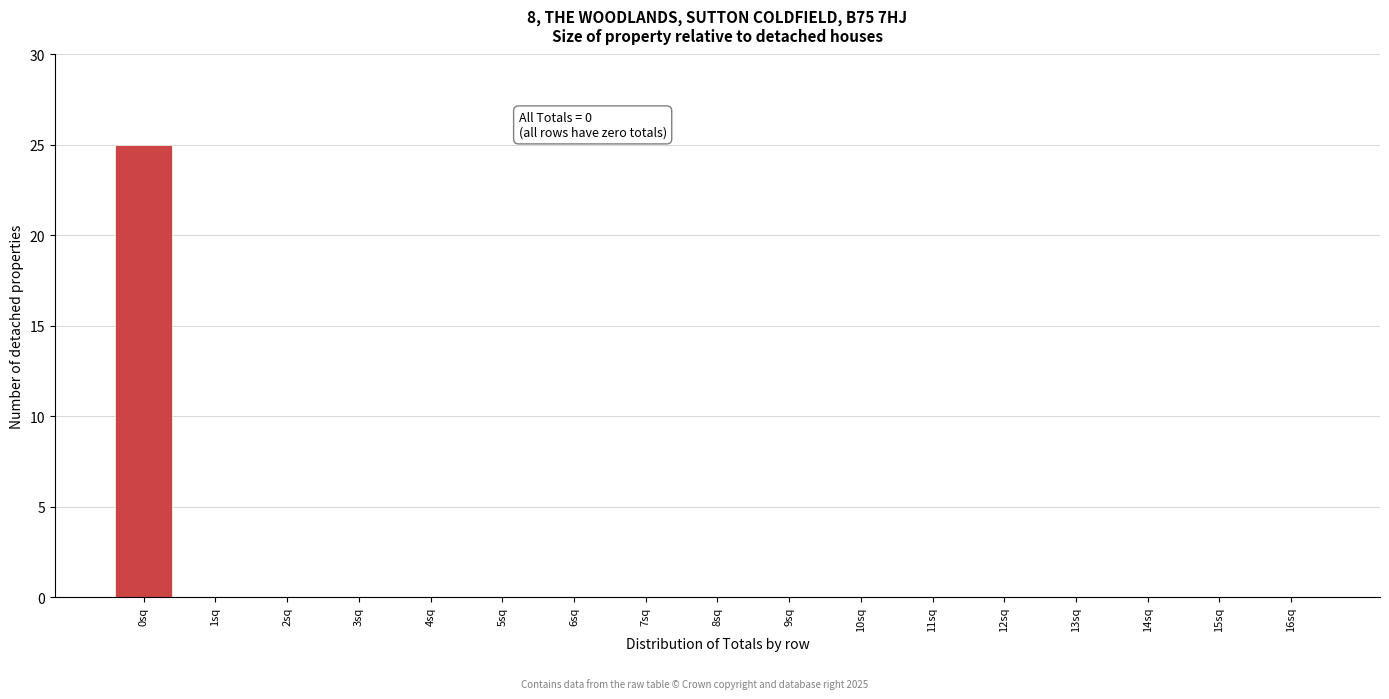

Reading left to right, list all the values displayed in this chart.

0sq=25	1sq=0	2sq=0	3sq=0	4sq=0	5sq=0	6sq=0	7sq=0	8sq=0	9sq=0	10sq=0	11sq=0	12sq=0	13sq=0	14sq=0	15sq=0	16sq=0